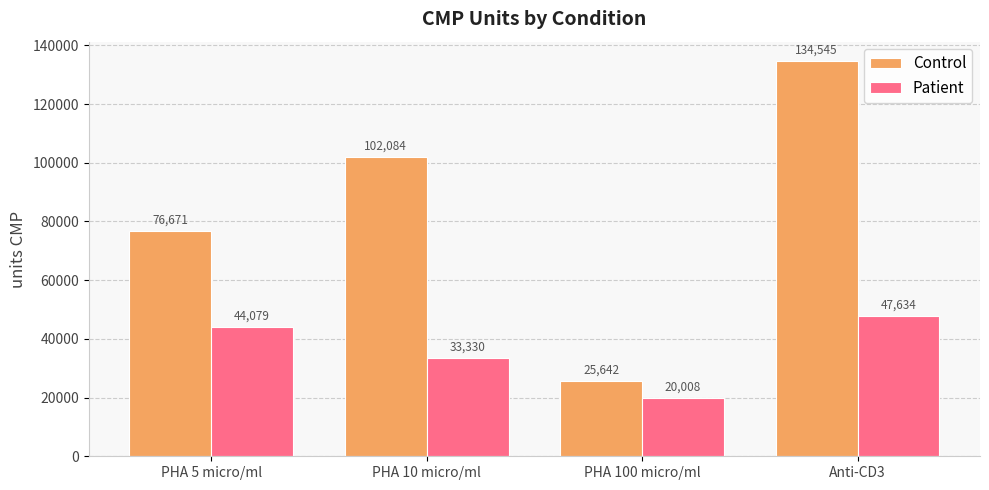

List the series in order of their overall mean, lowest first.

Patient, Control